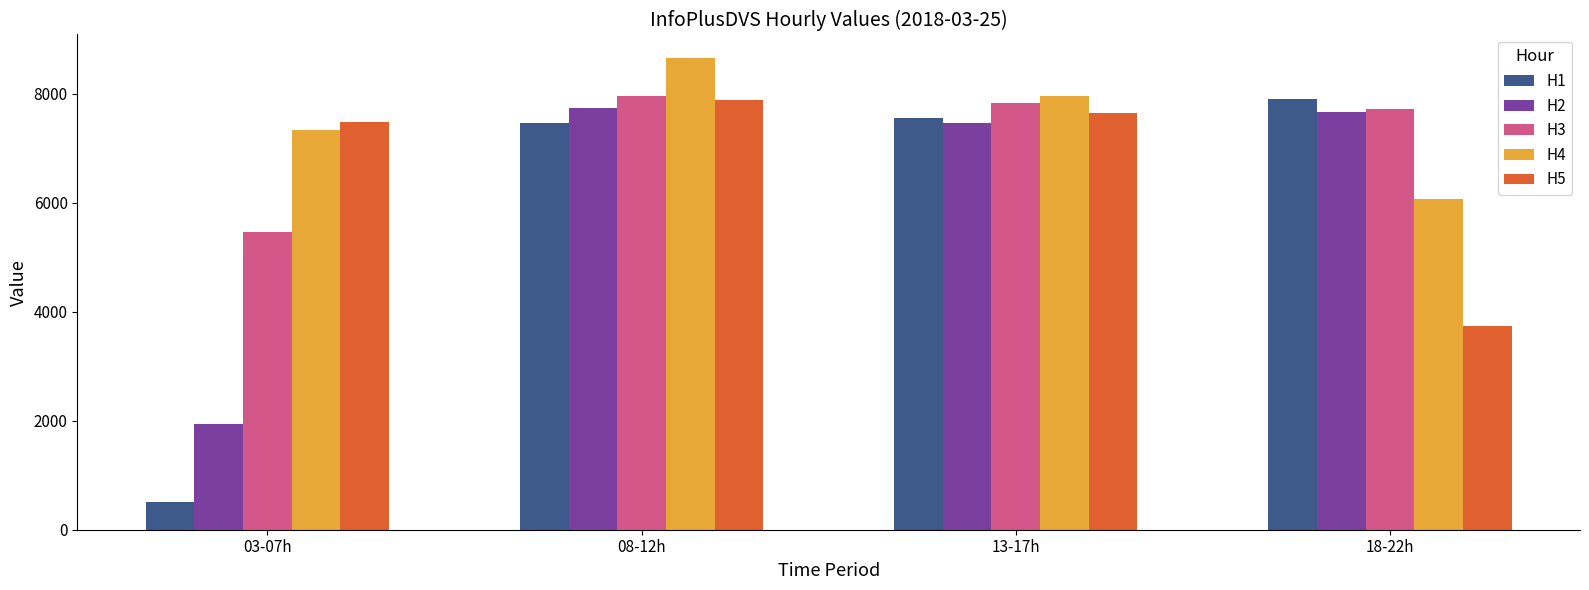

List the series in order of their overall mean, lowest first.

H1, H2, H5, H3, H4